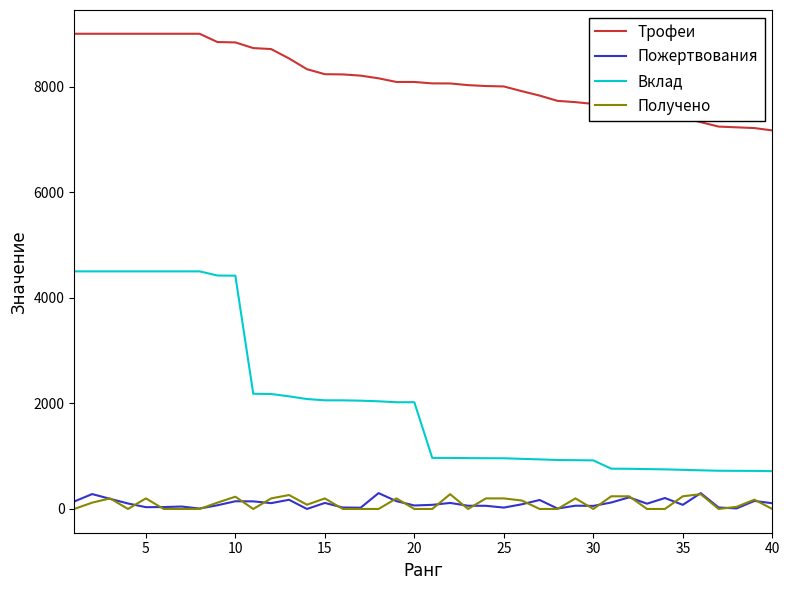

Which series has the widest spread of values?

Вклад